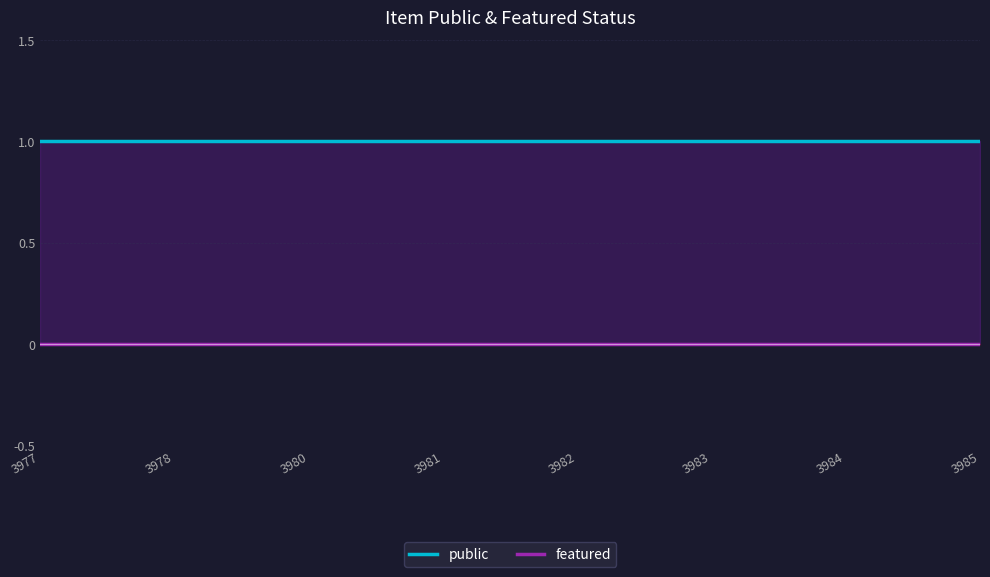

Which series has the widest spread of values?

public